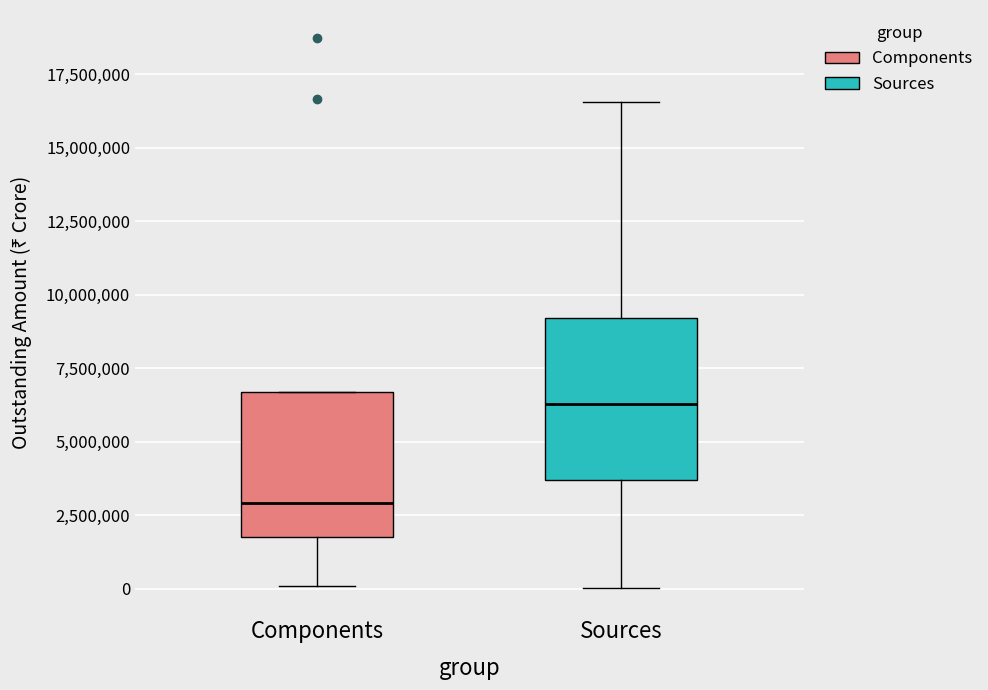

Comparing the boxes themselves (not the whiskers), which one is the tallest?

Sources